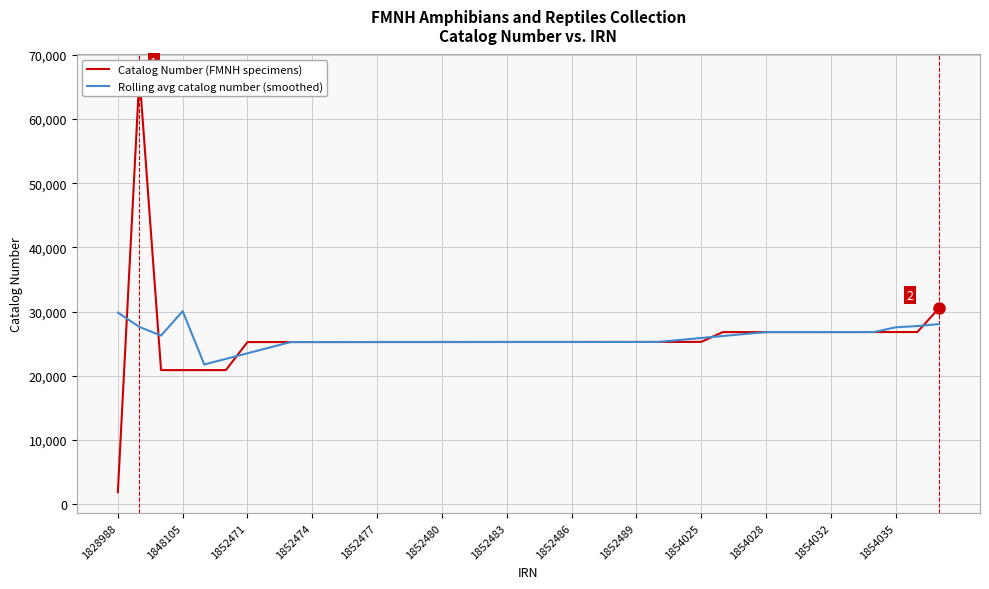

Is it true that Rolling avg catalog number (smoothed) equals 10477.6 at 1854035?

False